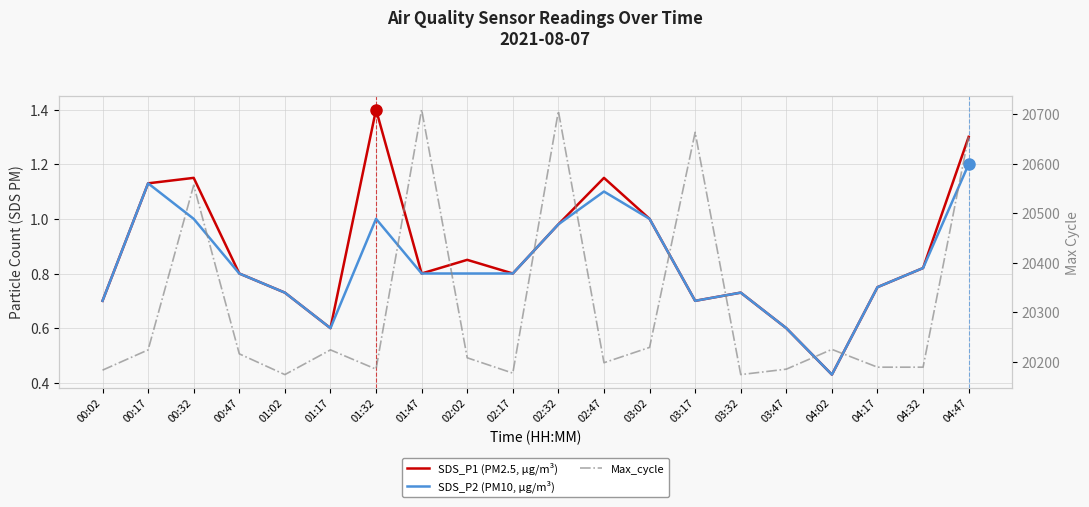

Which series has the widest spread of values?

Max_cycle